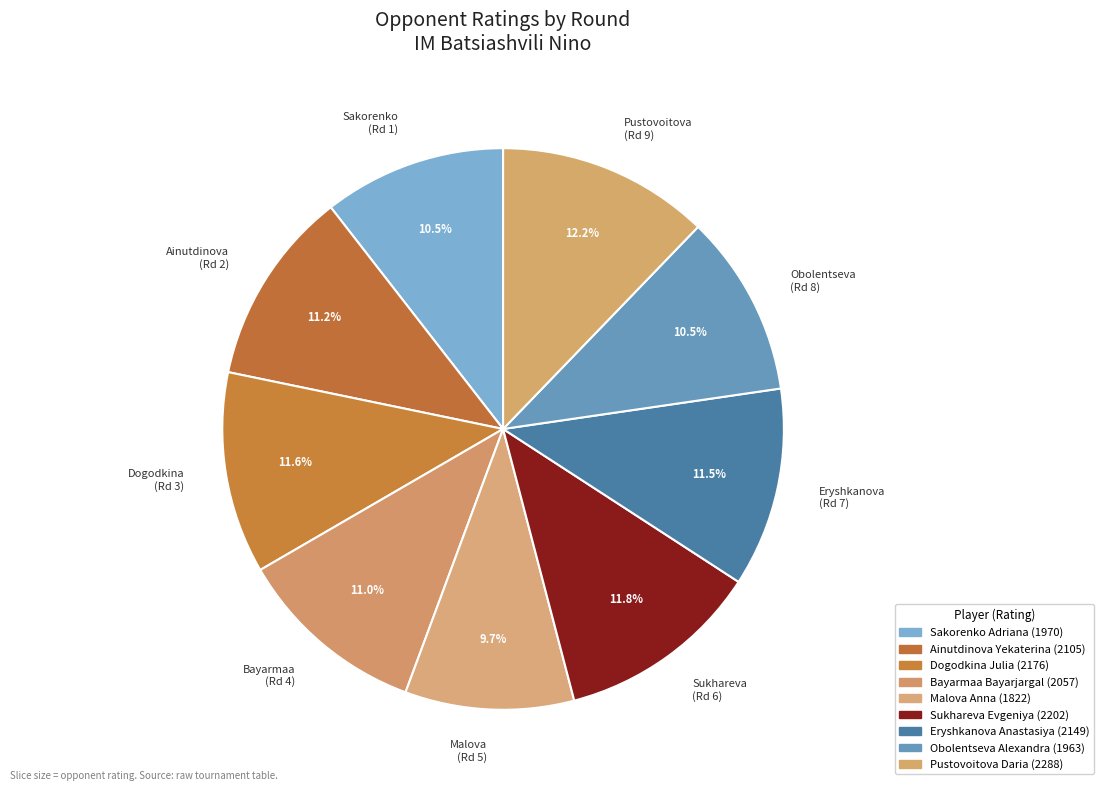

Which category has the smallest portion of the pie?

Malova (Rd 5)